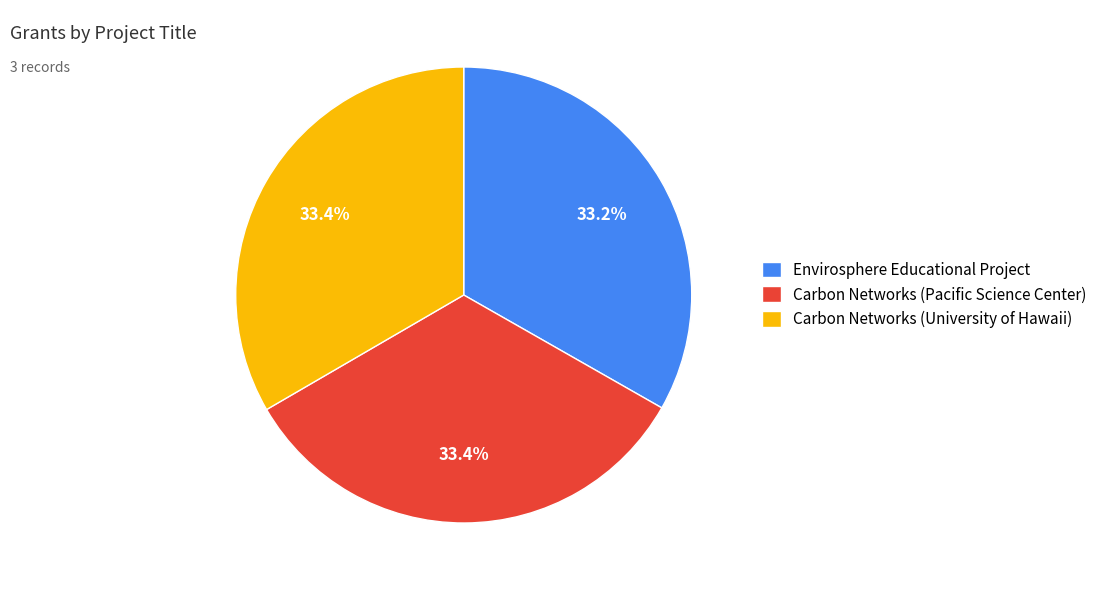

Approximately how many times larger is the value at Carbon Networks (University of Hawaii) compared to Carbon Networks (Pacific Science Center)?

1.0